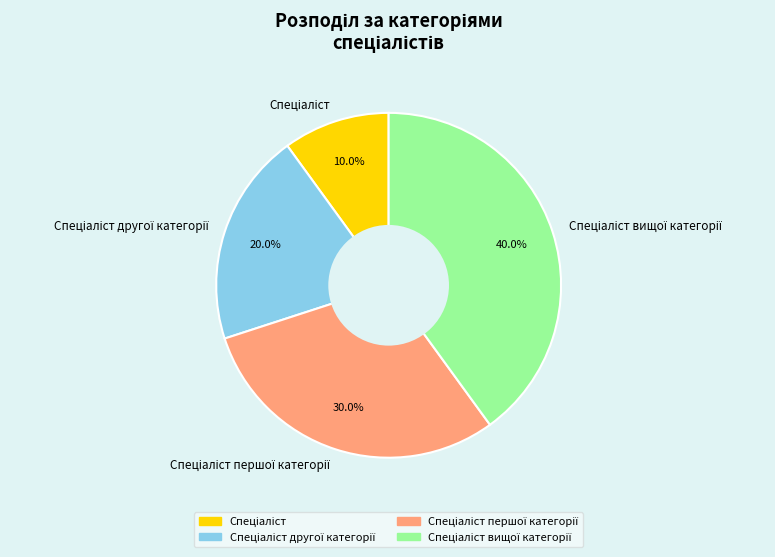

Is there a majority slice in this chart?

No